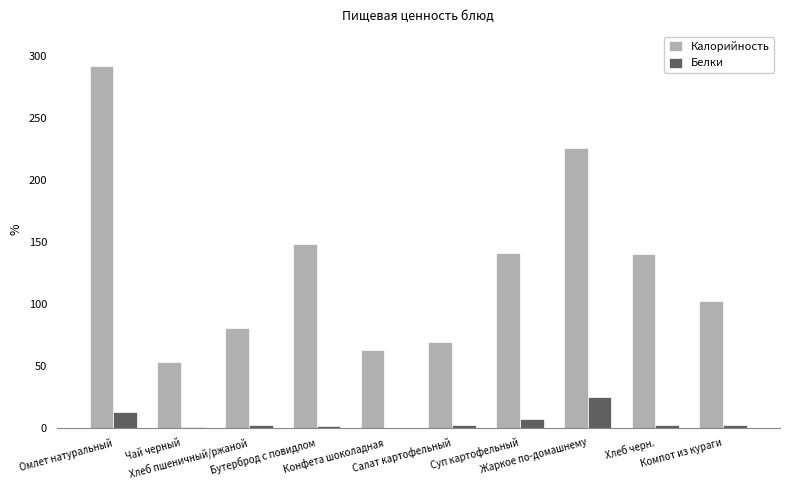

What is the greatest value displayed?

292.0